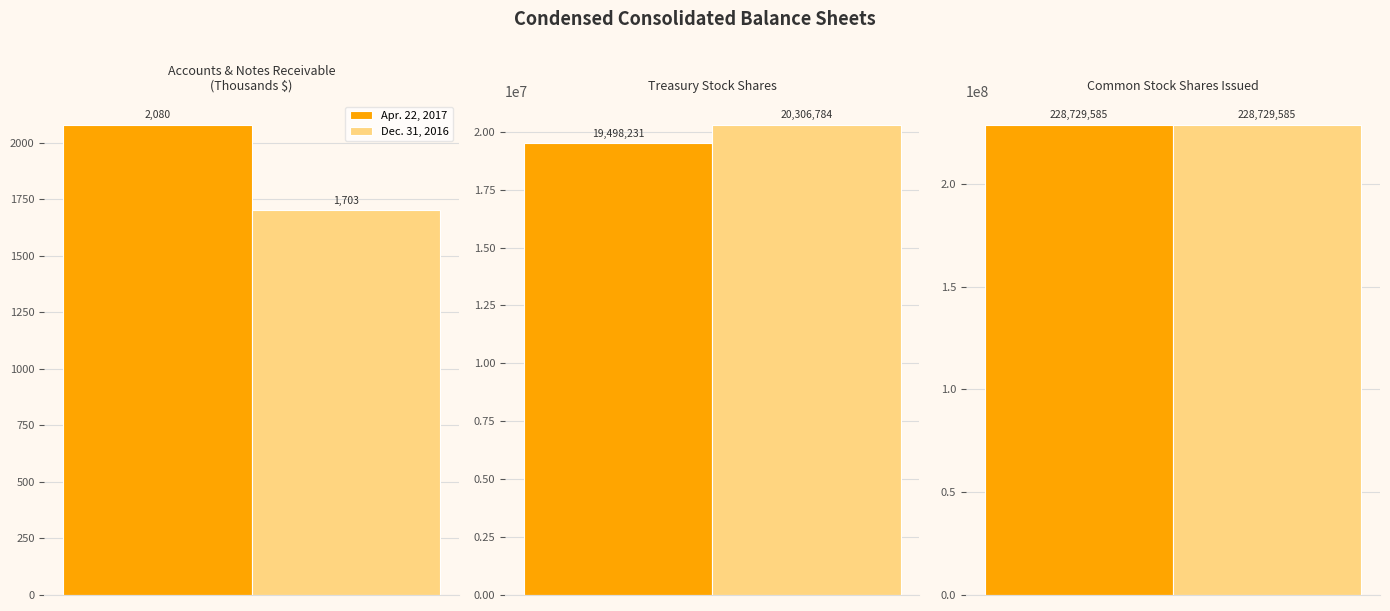

What is the highest value of the Dec. 31, 2016 series?

228729585